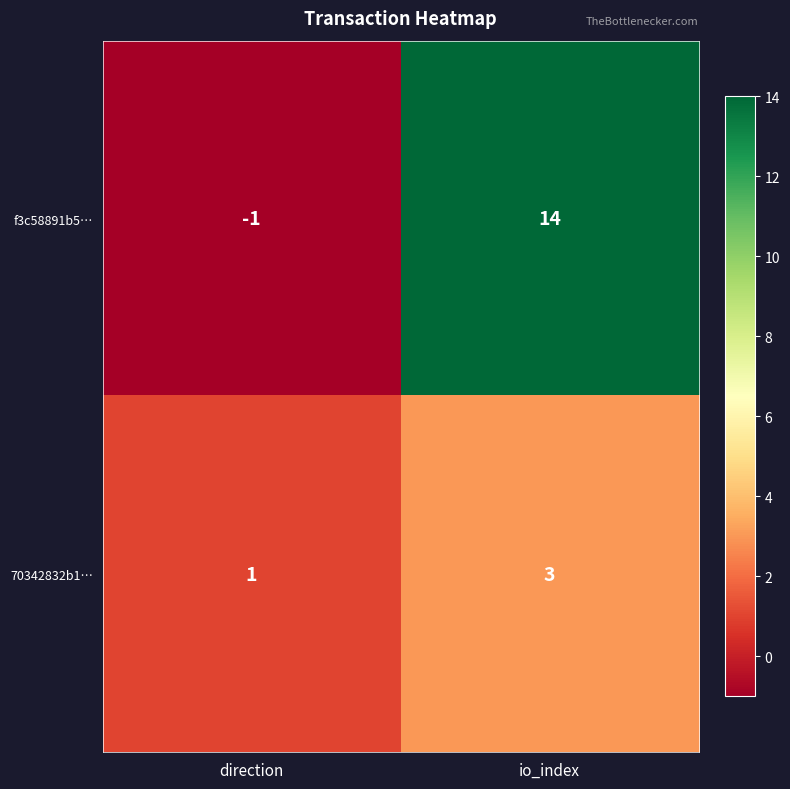

Where is f3c58891b5… nearest to the value 6?

direction